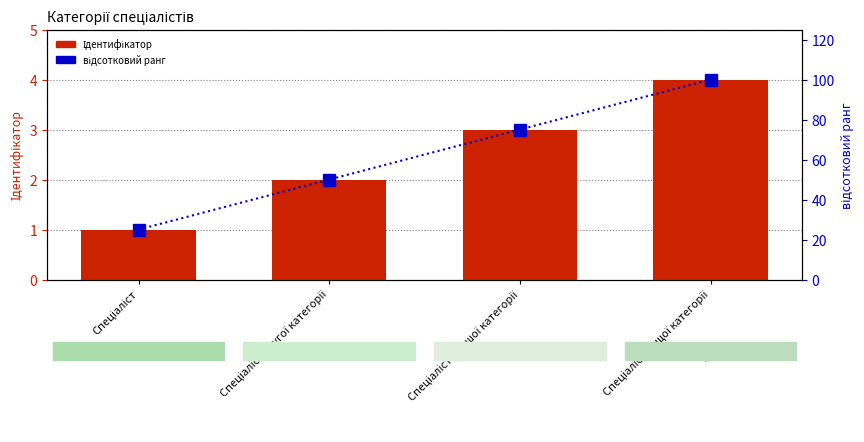

Which series has the largest total across all categories?

відсотковий ранг